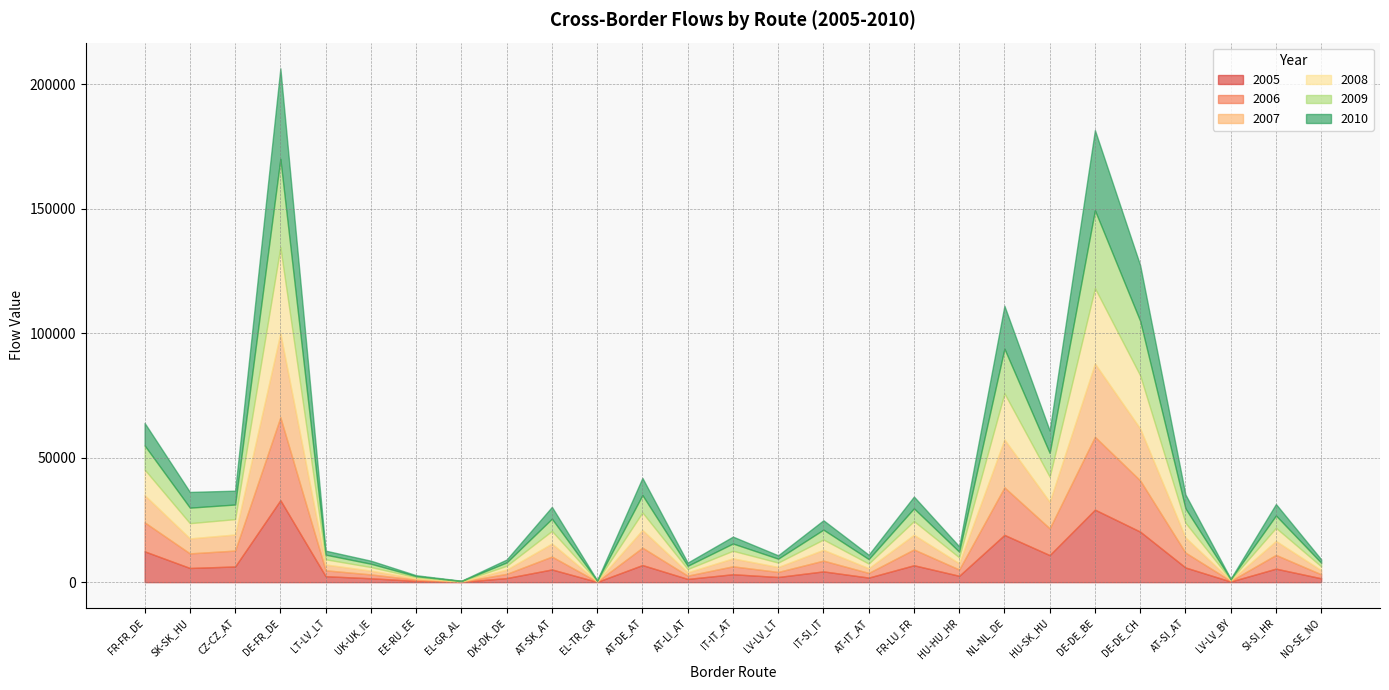

What position from the left is AT-DE_AT?

12